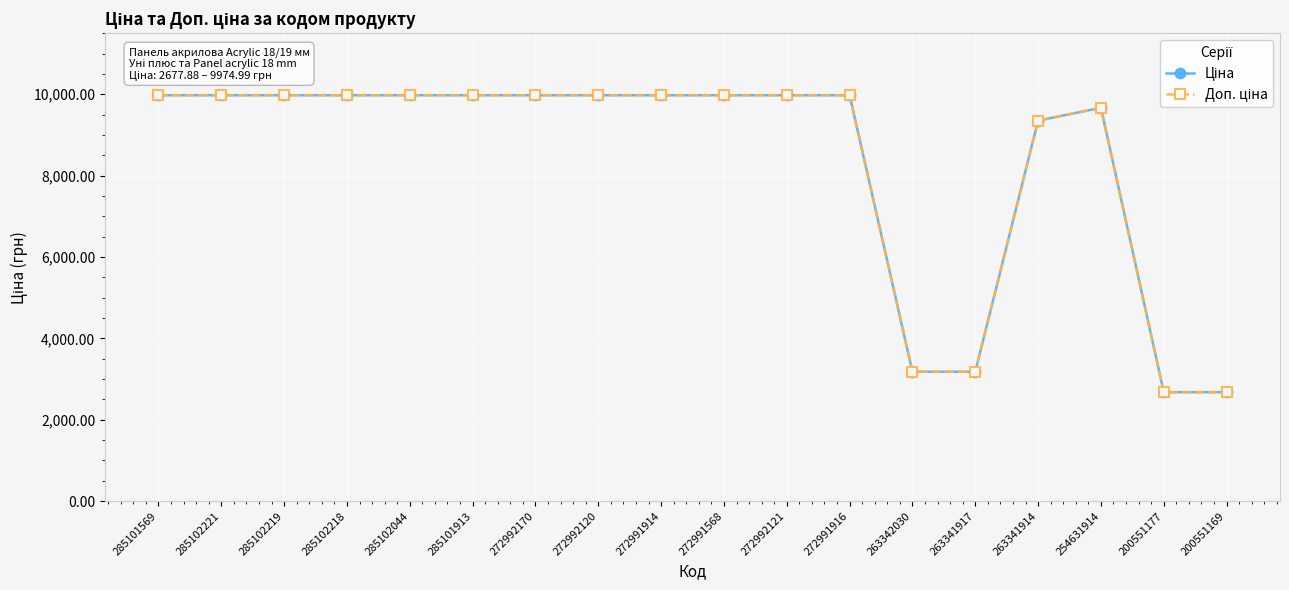

At how many categories does at least one series exceed 8784?

14